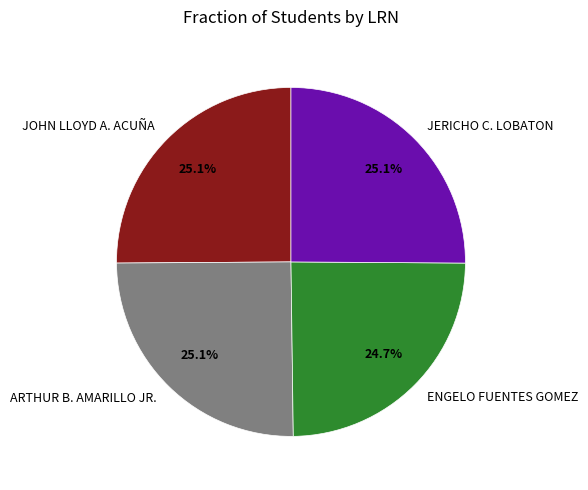

Is ENGELO FUENTES GOMEZ the majority of the pie?

No